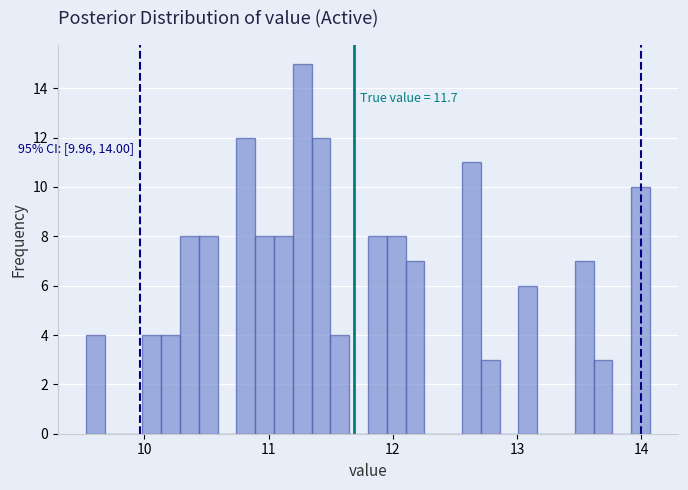

Read against the x-axis, roughly where is the centre of the tallest bar?

11.3